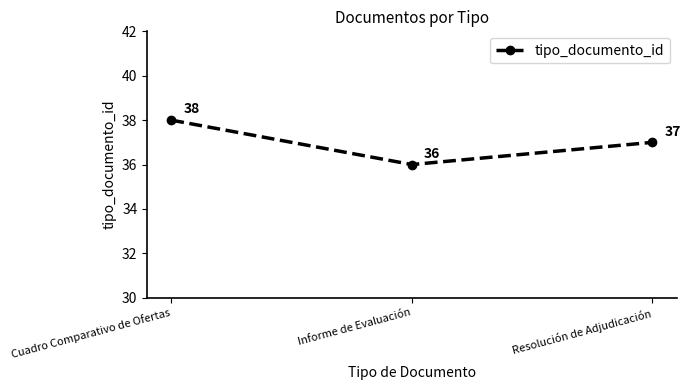

List the labels in order of value, largest first.

Cuadro Comparativo de Ofertas, Resolución de Adjudicación, Informe de Evaluación